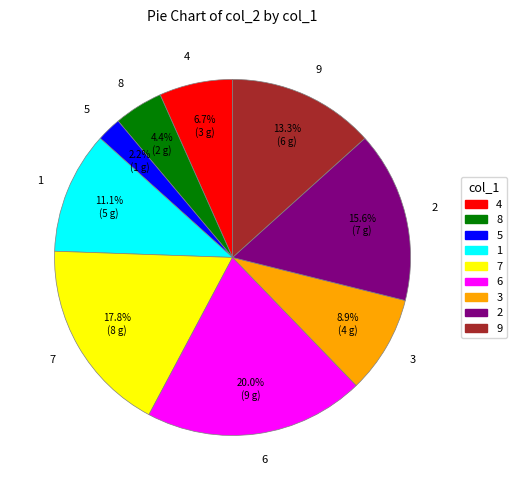

Between 6 and 1, which is larger?

6